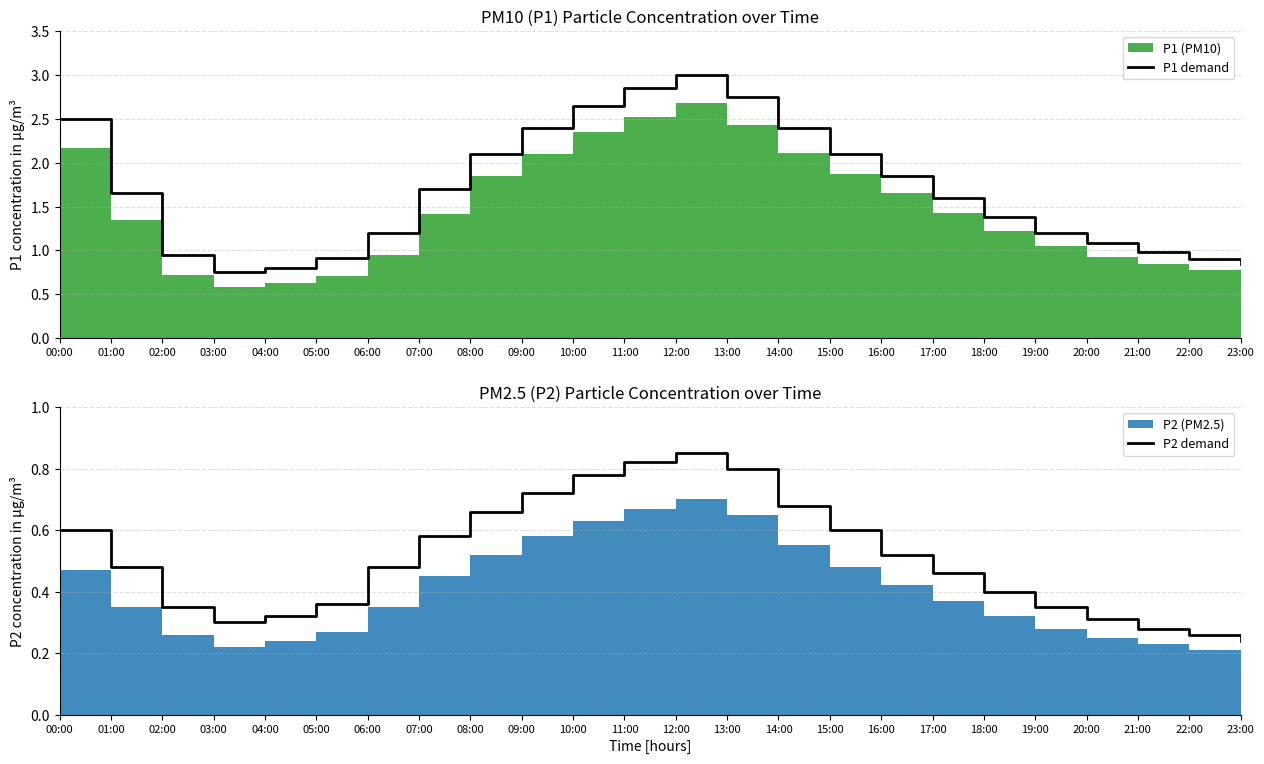

Where is the first local minimum for P2 demand?

03:00